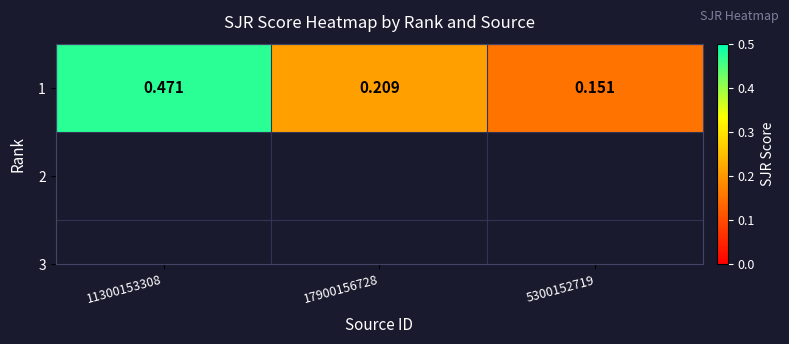

How many categories are shown in the chart?

3